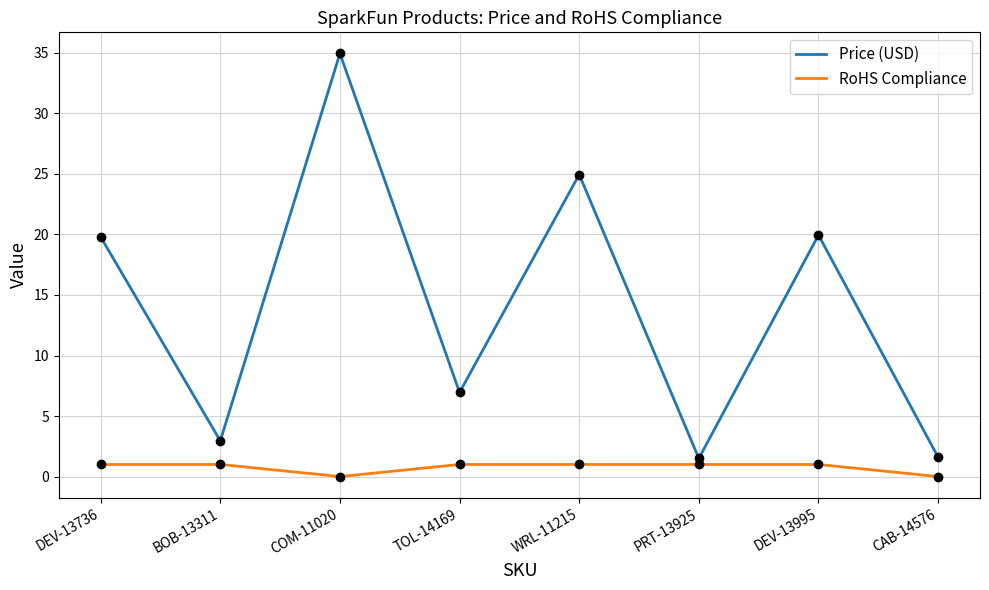

Does the chart have visible grid lines?

Yes